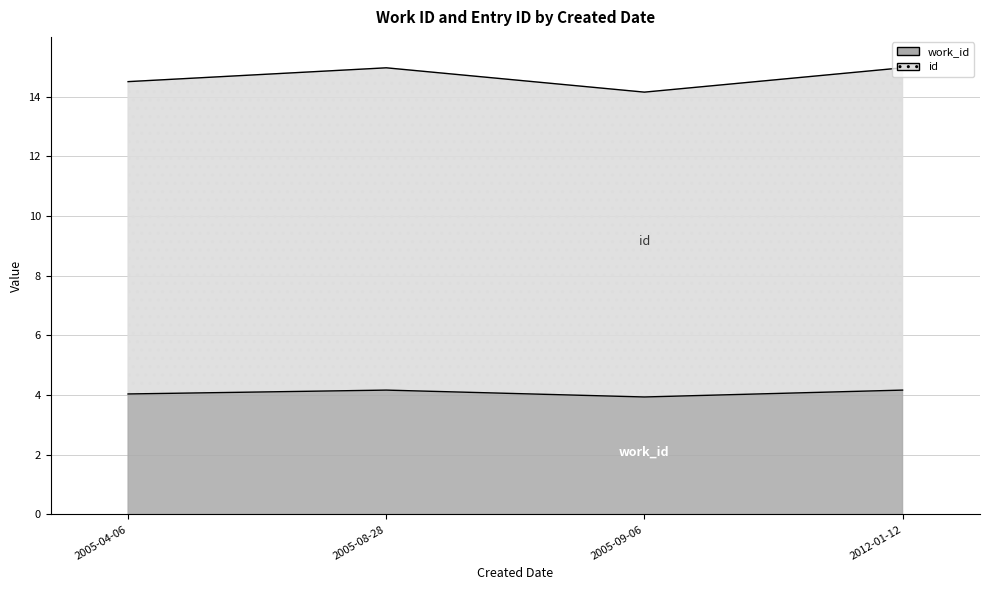

How many interior local peaks does the id series have?

1